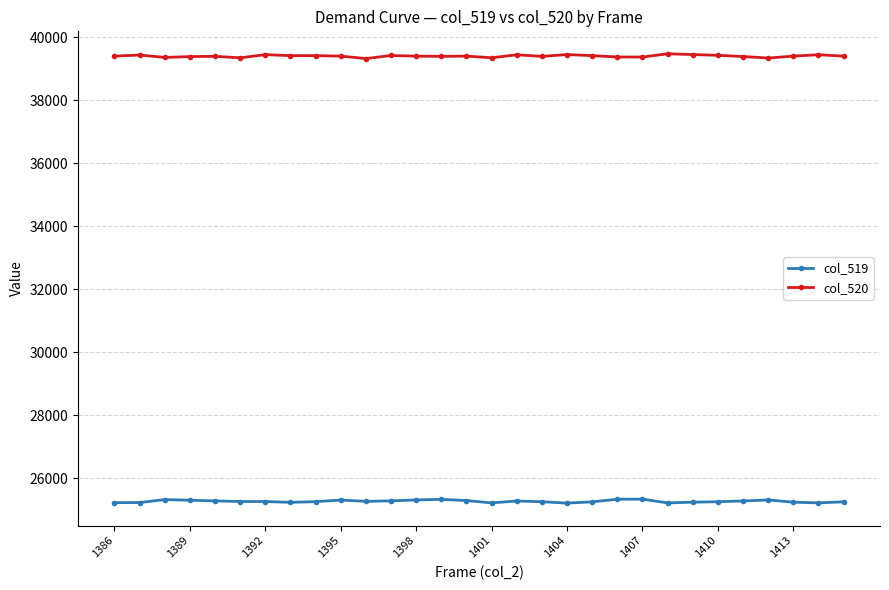

What are all the series names shown in the legend?

col_519, col_520